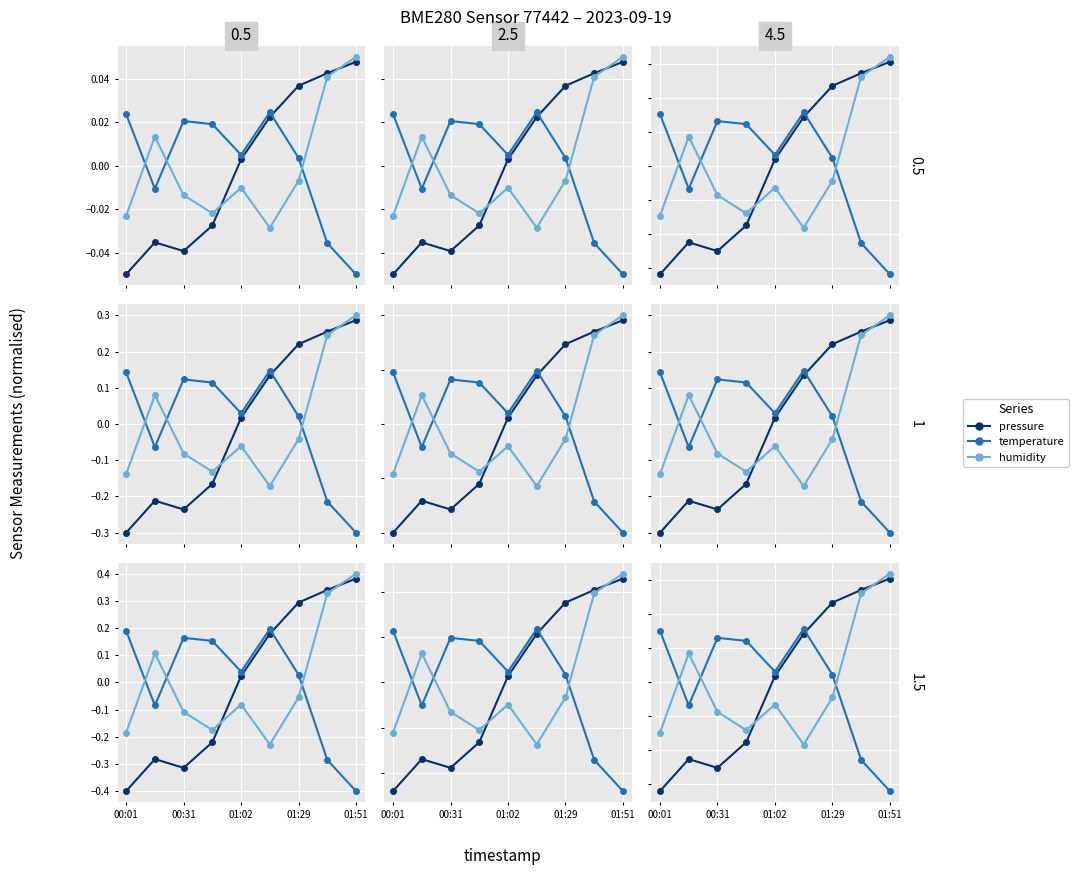

Is it true that humidity equals -1.3 at 00:01?

False